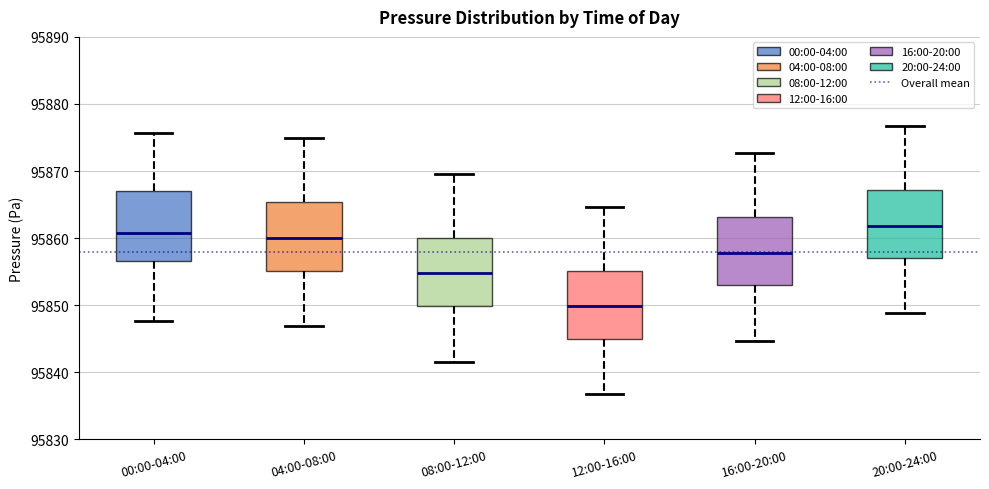

Where does the lower whisker of the box for 04:00-08:00 end on the y-axis? The values are not printed on the chart, so give them approximately, as read against the axis.

95847